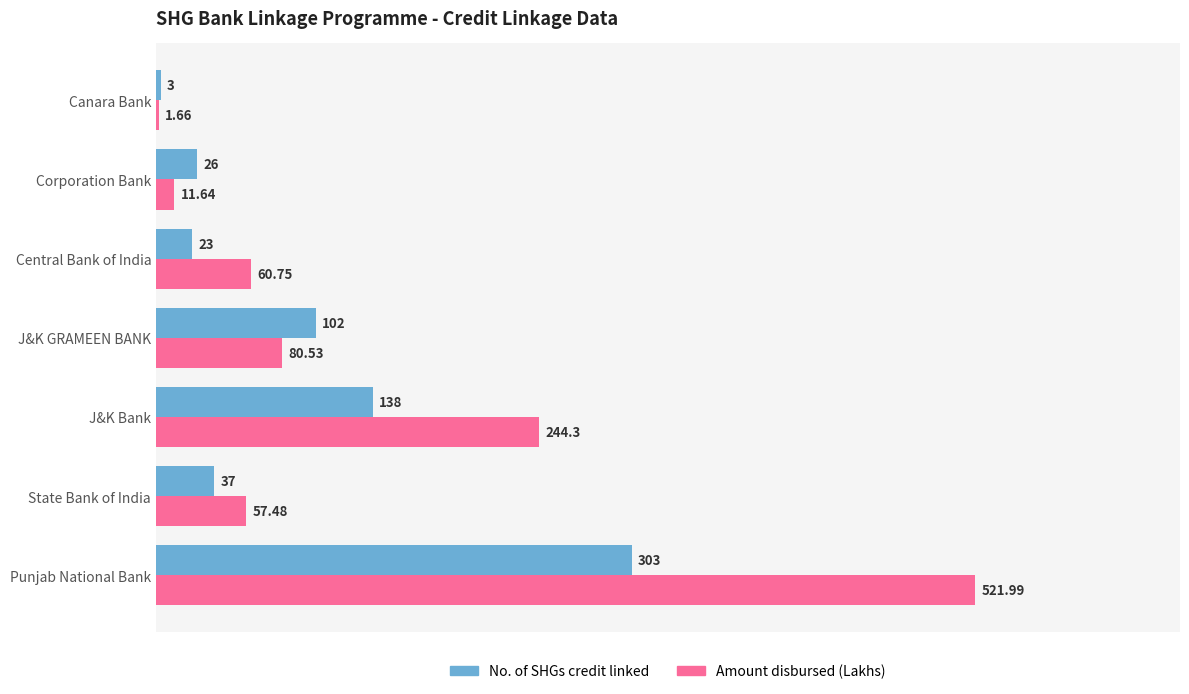

Is the value of No. of SHGs credit linked at State Bank of India greater than the value of Amount disbursed (Lakhs) at Corporation Bank?

Yes